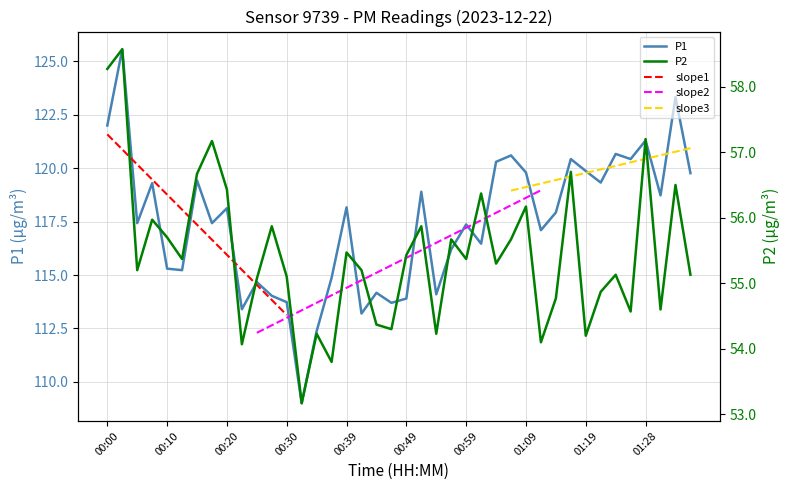

Reading left to right, list all the values displayed in this chart.

P1: 00:00=122.0	00:02=125.6	00:05=117.4	00:07=119.3	00:10=115.3	00:12=115.2	00:15=119.4	00:17=117.4	00:20=118.1	00:22=113.4	00:25=114.7	00:27=114.0	00:30=113.7	00:32=109.0	00:34=112.4	00:37=114.9	00:39=118.2	00:42=113.2	00:44=114.2	00:47=113.7	00:49=113.9	00:52=118.9	00:54=114.1	00:57=116.2	00:59=117.4	01:01=116.5	01:04=120.3	01:06=120.6	01:09=119.8	01:11=117.1	01:14=117.9	01:16=120.4	01:19=119.9	01:21=119.3	01:24=120.7	01:26=120.4	01:28=121.3	01:31=118.7	01:33=123.3	01:36=119.8
P2: 00:00=58.3	00:02=58.6	00:05=55.2	00:07=56.0	00:10=55.7	00:12=55.4	00:15=56.7	00:17=57.2	00:20=56.4	00:22=54.1	00:25=55.1	00:27=55.9	00:30=55.1	00:32=53.2	00:34=54.2	00:37=53.8	00:39=55.5	00:42=55.2	00:44=54.4	00:47=54.3	00:49=55.4	00:52=55.9	00:54=54.2	00:57=55.7	00:59=55.4	01:01=56.4	01:04=55.3	01:06=55.7	01:09=56.2	01:11=54.1	01:14=54.8	01:16=56.7	01:19=54.2	01:21=54.9	01:24=55.1	01:26=54.6	01:28=57.2	01:31=54.6	01:33=56.5	01:36=55.1